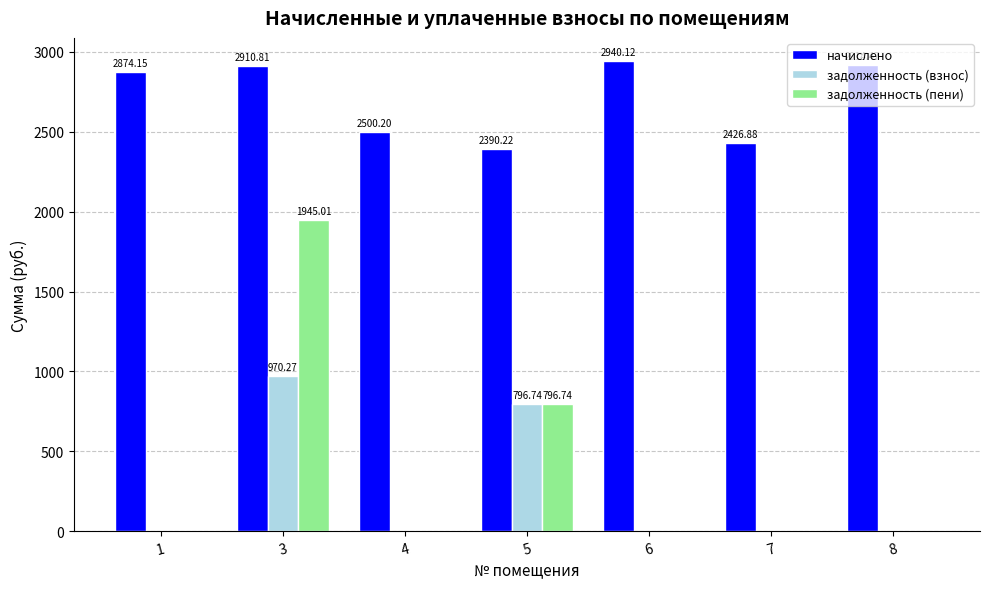

How many groups of bars are there?

7